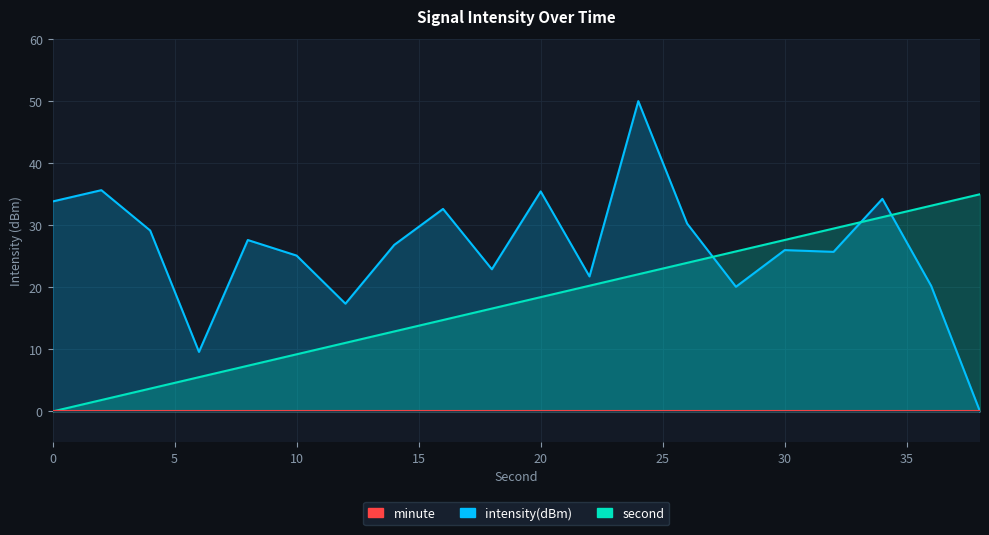

Reading right to left, transcribe all the data shown in this chart.

intensity(dBm): 0.0	20.2	34.3	25.7	26.0	20.1	30.3	50.0	21.8	35.5	22.9	32.6	26.8	17.4	25.1	27.6	9.6	29.2	35.7	33.8
second: 35.0	33.2	31.3	29.5	27.6	25.8	23.9	22.1	20.3	18.4	16.6	14.7	12.9	11.1	9.2	7.4	5.5	3.7	1.8	0.0
minute: 0.0	0.0	0.0	0.0	0.0	0.0	0.0	0.0	0.0	0.0	0.0	0.0	0.0	0.0	0.0	0.0	0.0	0.0	0.0	0.0